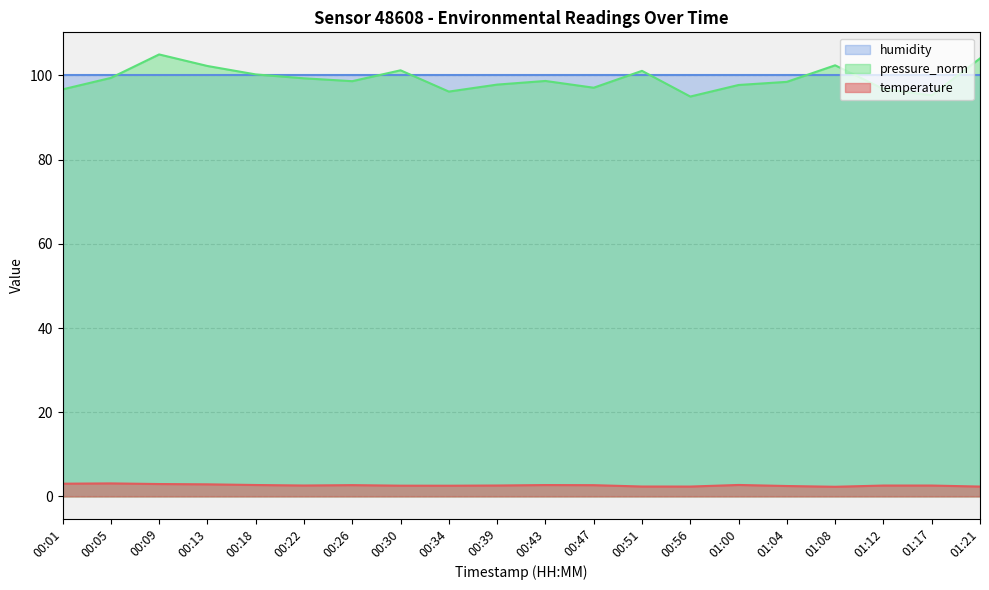

True or false: pressure_norm and temperature cross at least once.

False